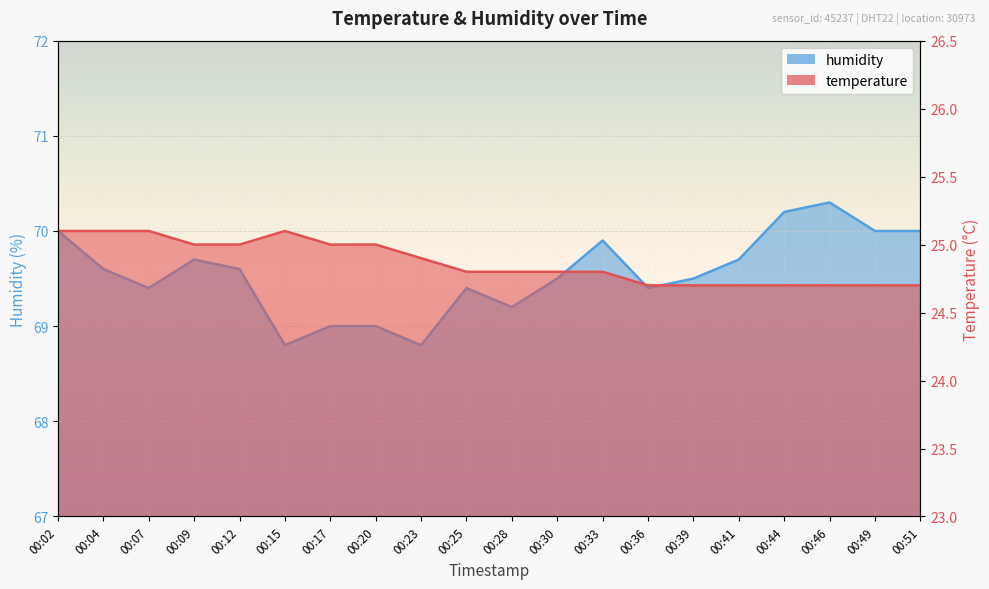

How many lines are shown in the chart?

2